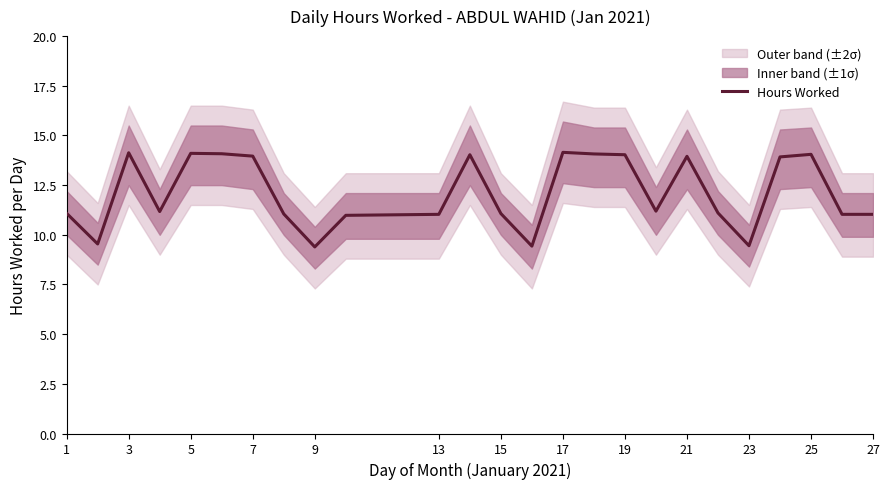

True or false: the data has more than 1 interior local peaks.

True